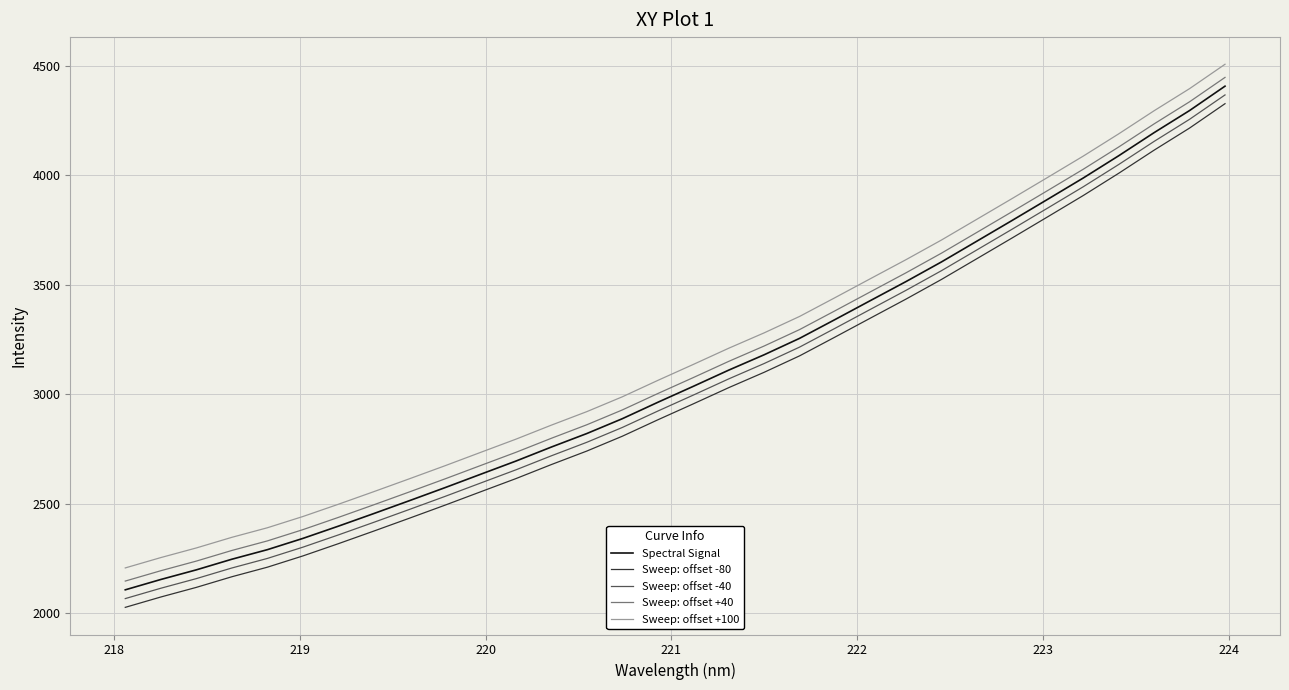

True or false: Sweep: offset +40 and Sweep: offset -80 intersect in this chart.

False